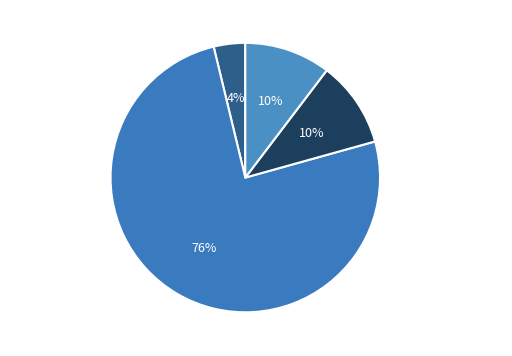

To the nearest percent, what is the average slice percentage?

25%